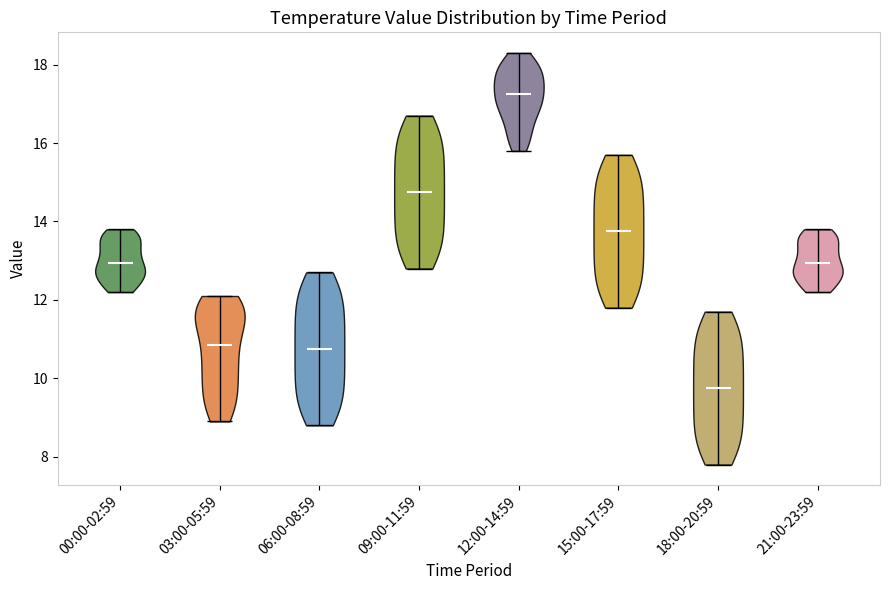

Which violin has the highest median line?

12:00-14:59